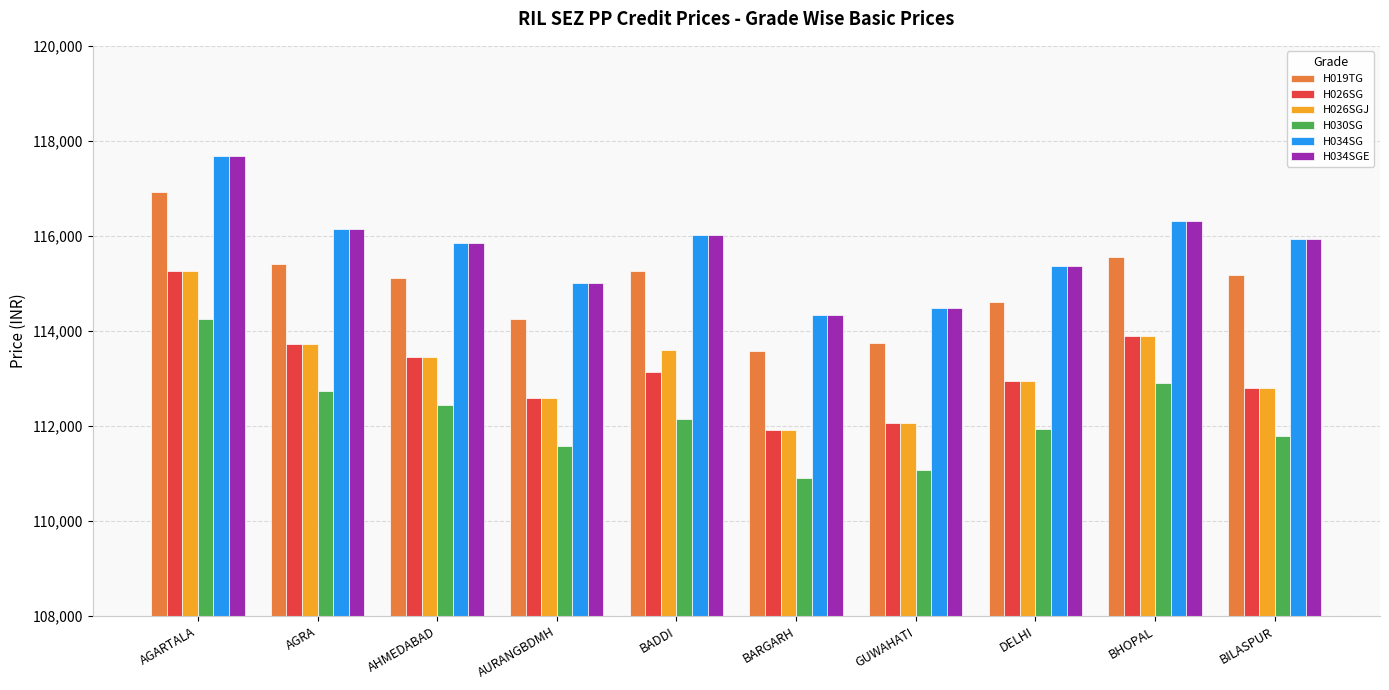

What are all the series names shown in the legend?

H019TG, H026SG, H026SGJ, H030SG, H034SG, H034SGE